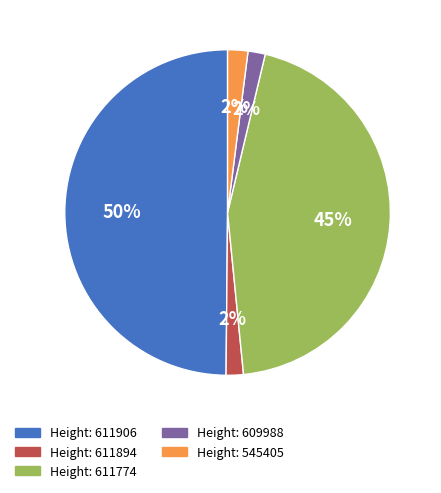

Which category has the biggest portion of the pie?

Height: 611906